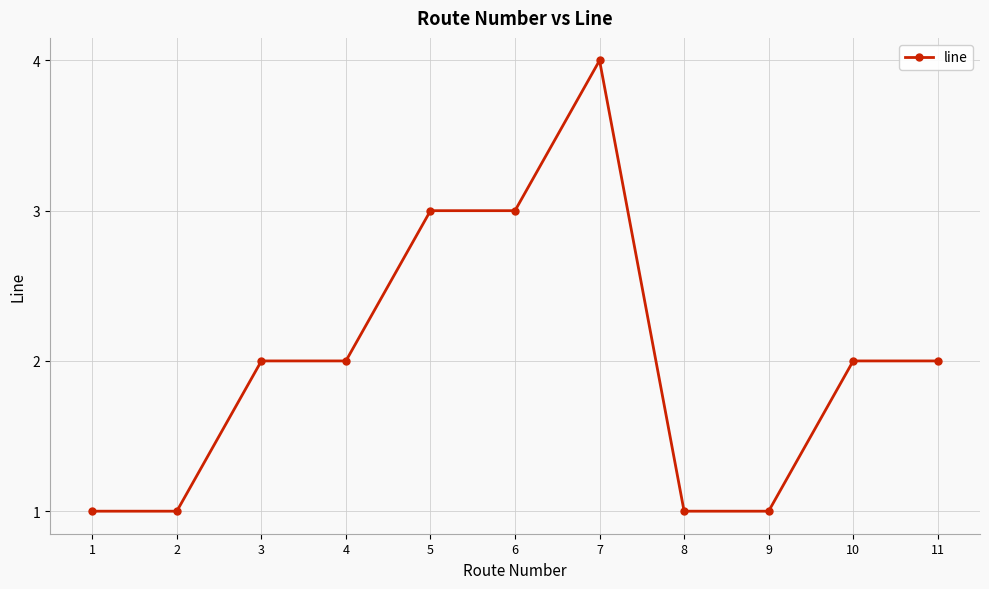

True or false: there are more than 0 points higher than both neighbors.

True